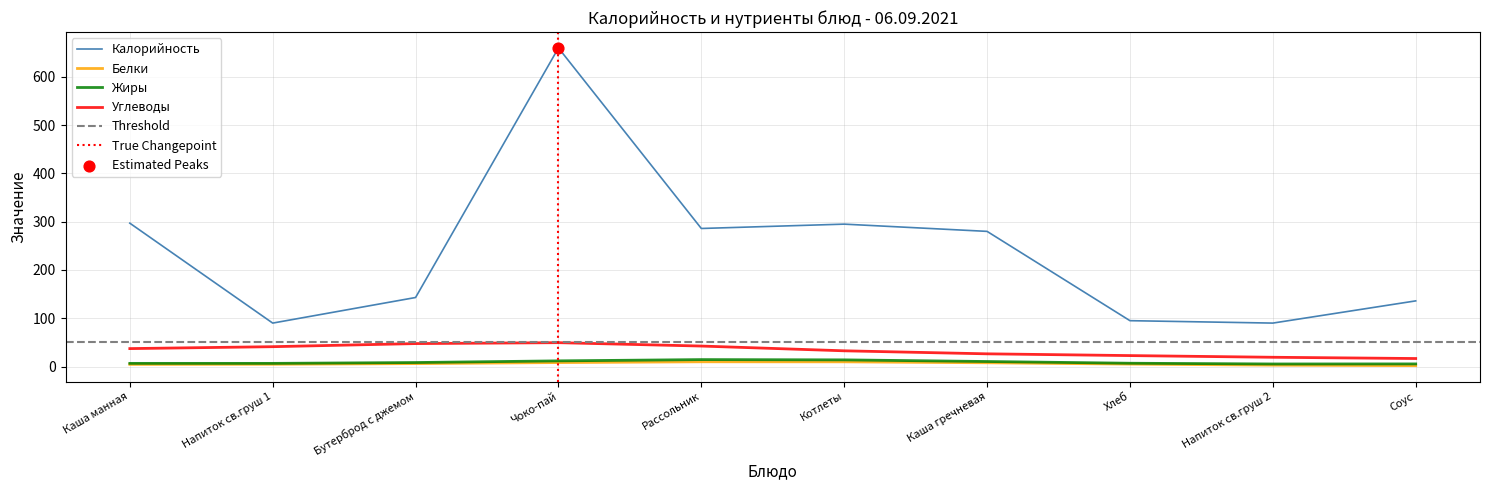

Is it true that Углеводы equals 26.3 at Каша гречневая?

True